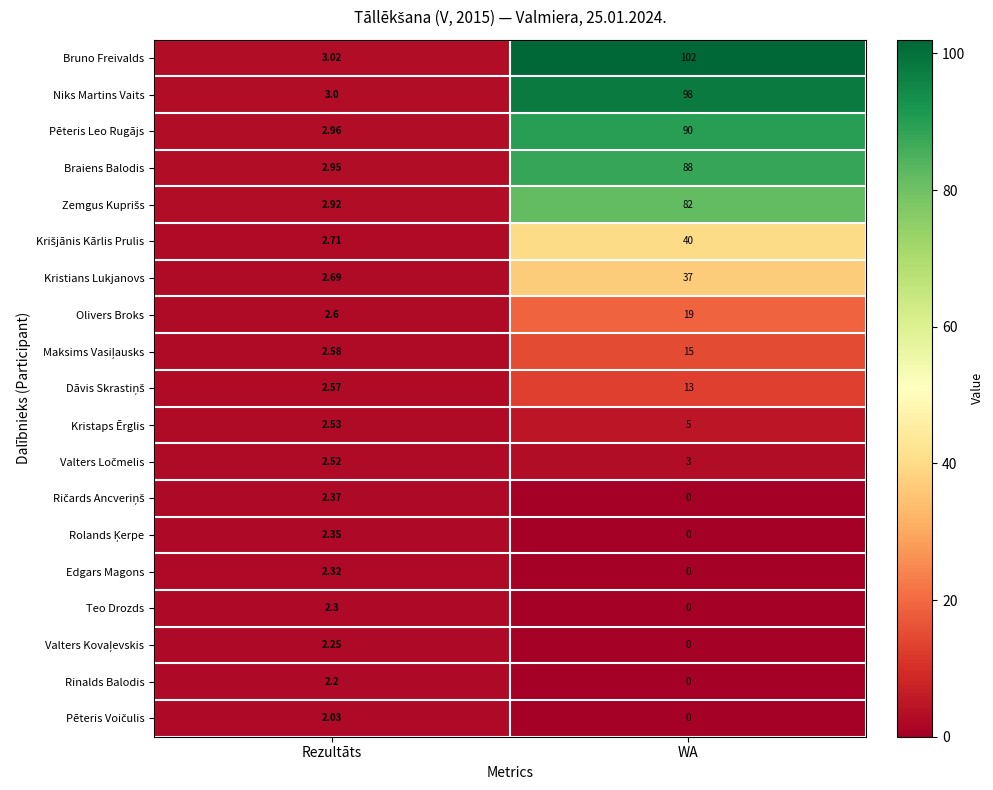

Which label corresponds to the largest value in the chart?

WA